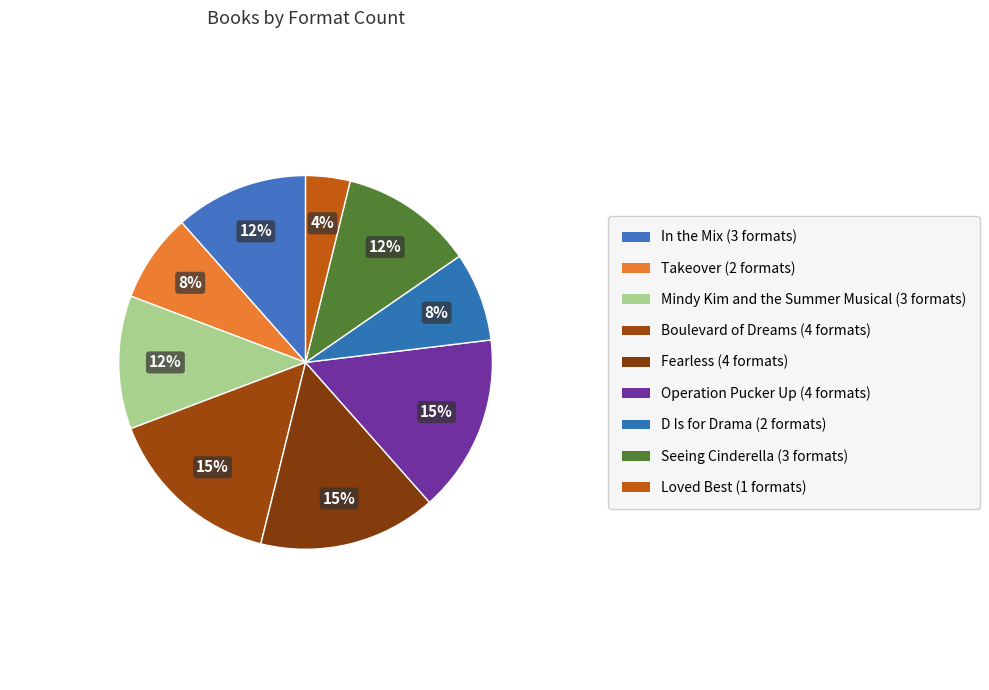

Count the number of slices in the pie.

9